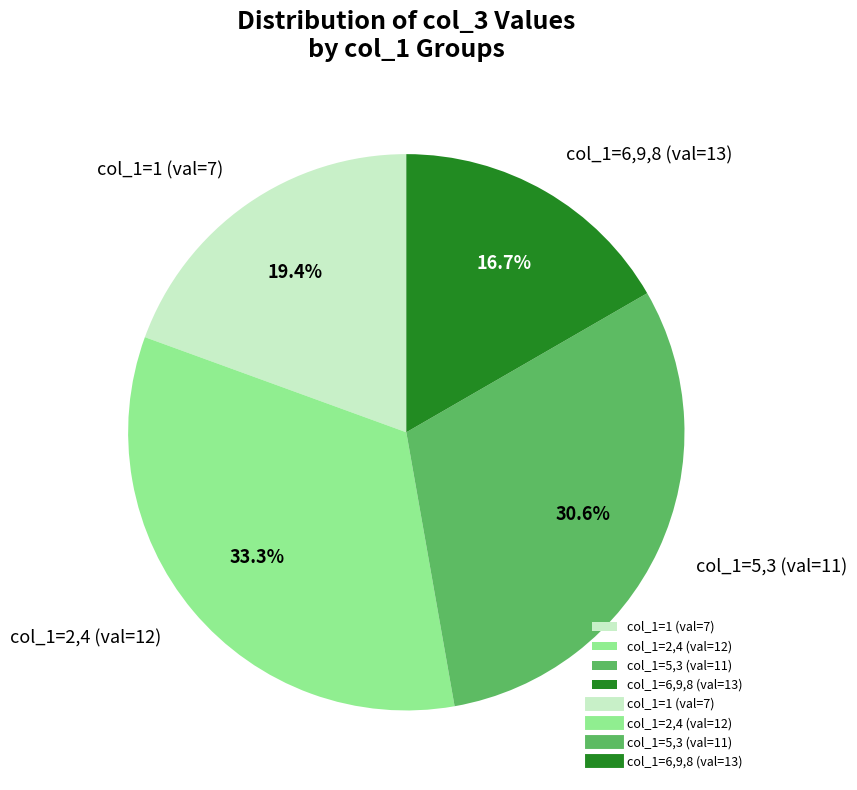

What percentage is NOT represented by col_1=6,9,8 (val=13)?

83.3%